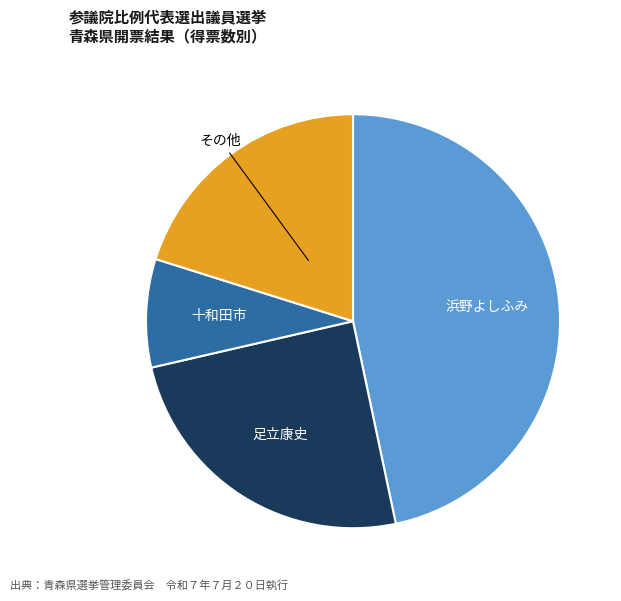

Is there any slice that represents more than half of the pie?

No